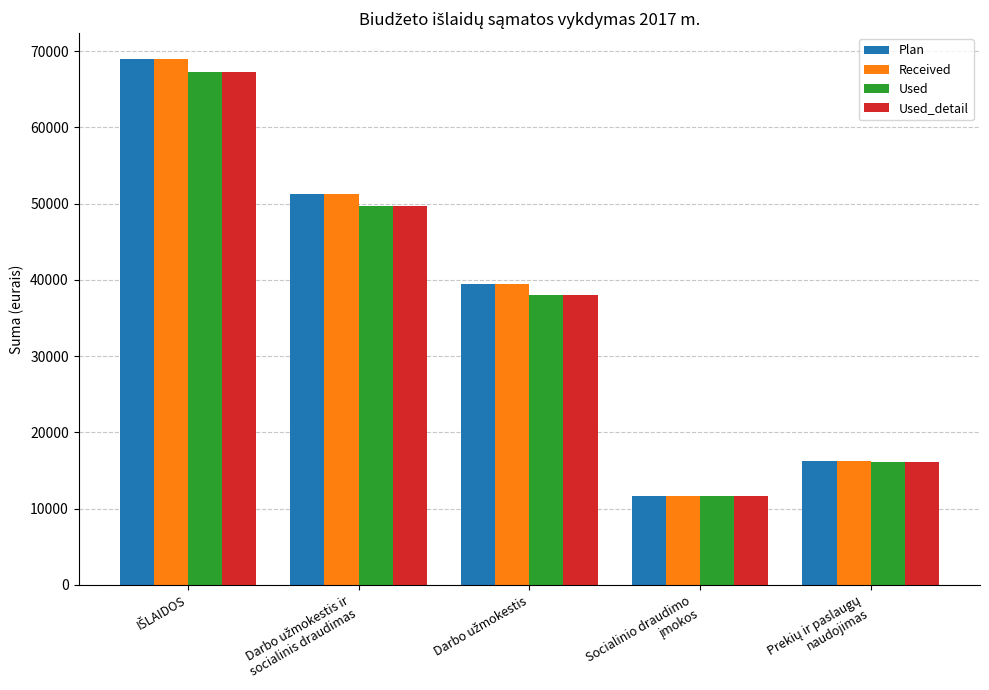

What is the greatest value displayed?

68900.0